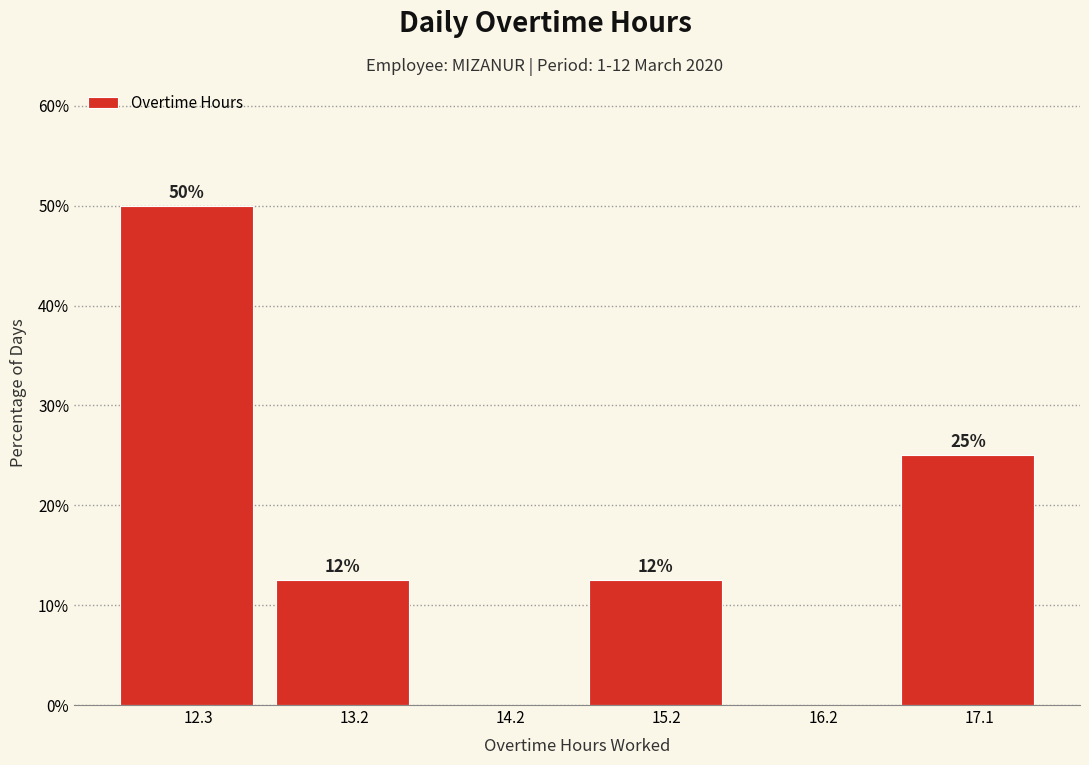

Which range on the x-axis has the tallest bar?

11.8 to 12.8